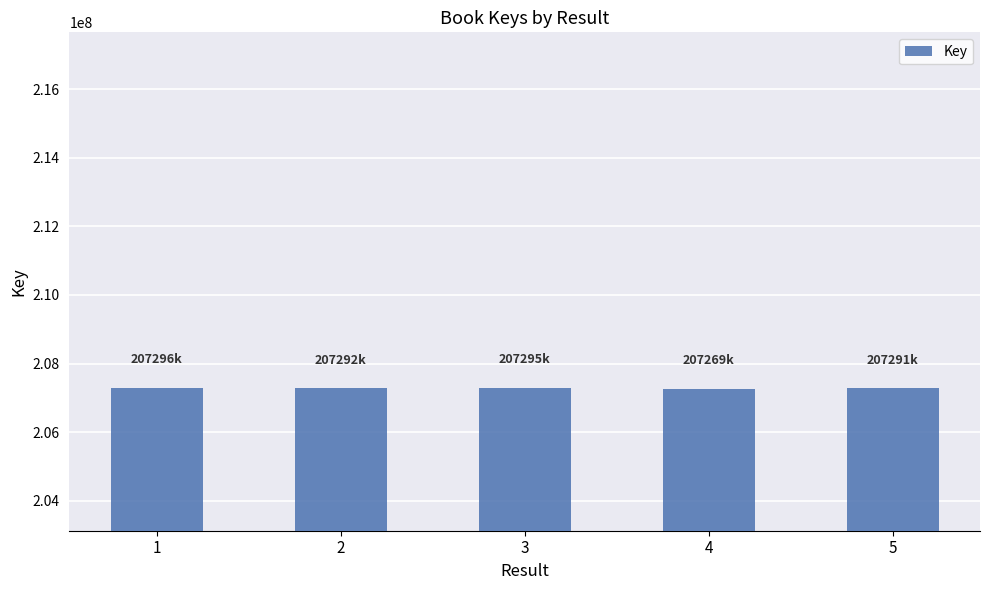

Is it true that the value at 1 is 207296234?

True